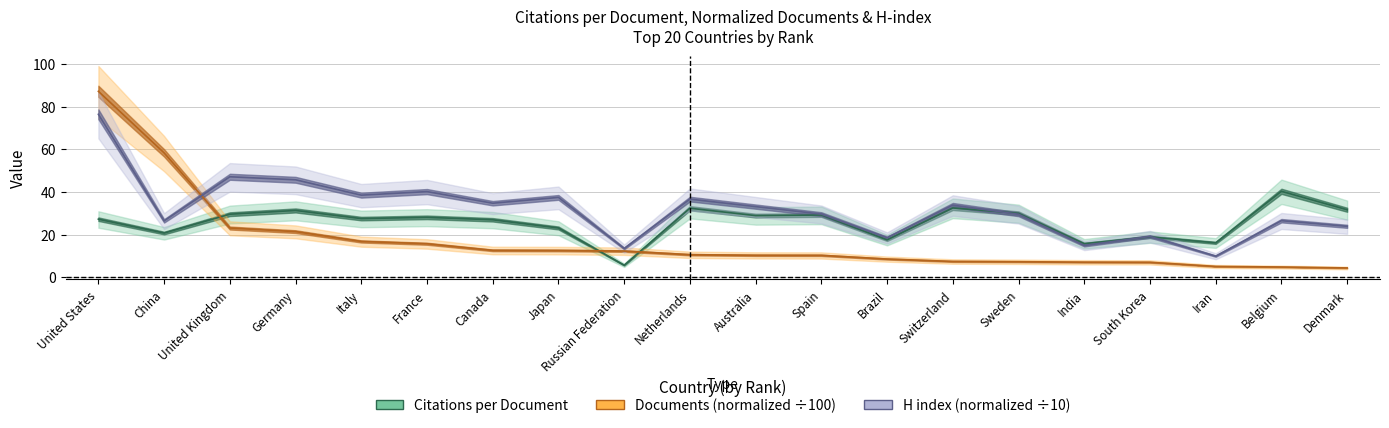

What is the total value across all series at Iran?

31.0